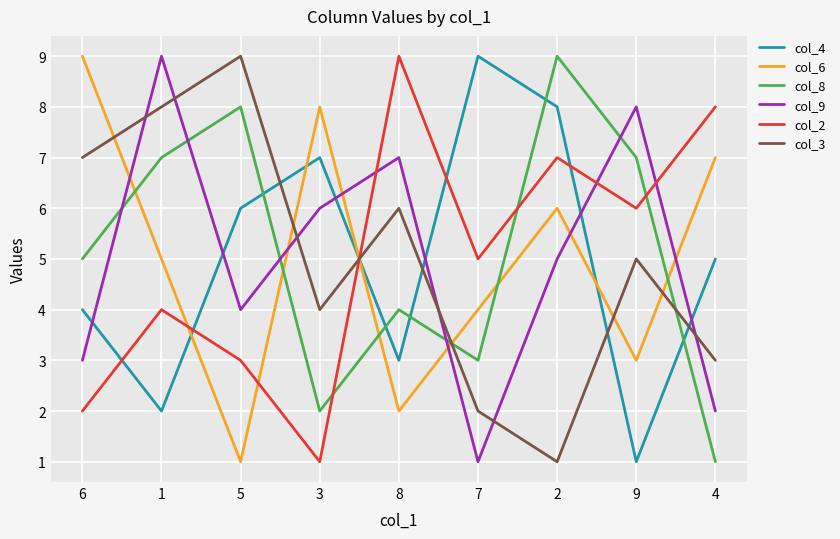

Between 3 and 4, which series saw the biggest shift?

col_2